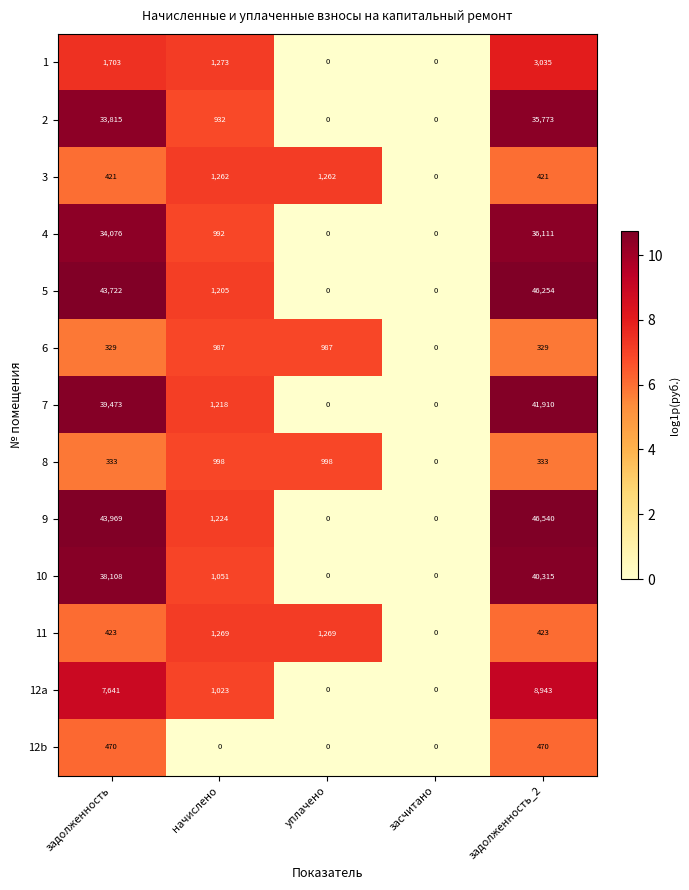

Is it true that 2 equals 0 at засчитано?

True